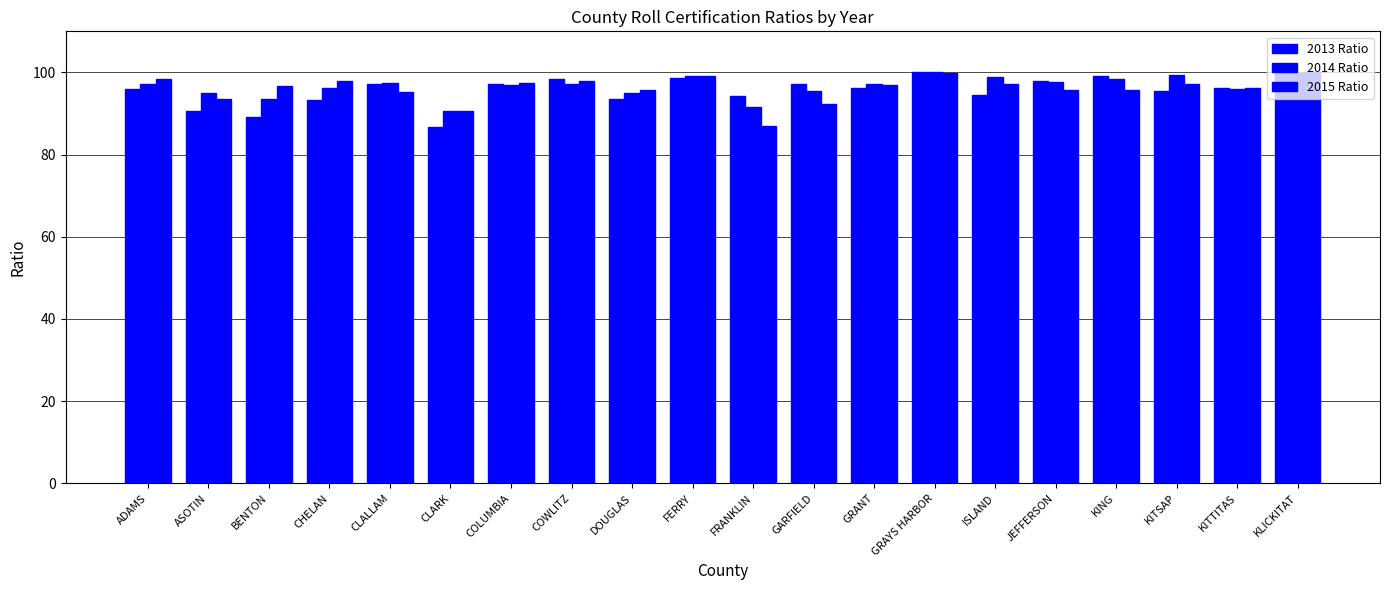

How many data points does each series have?

20